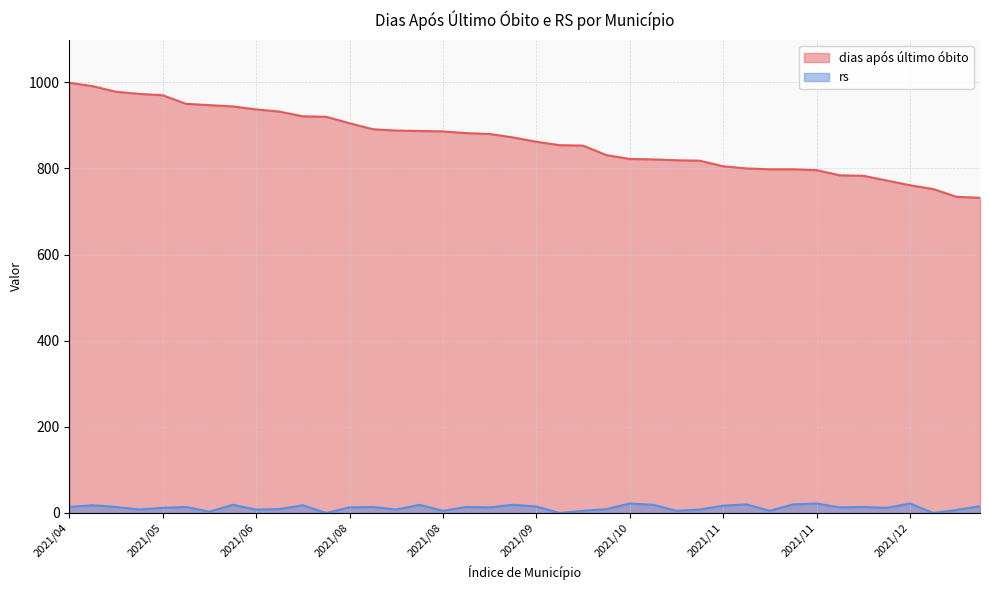

Reading left to right, list all the values displayed in this chart.

dias após último óbito: 999	991	978	973	970	950	947	944	937	932	921	920	905	891	888	887	886	882	880	872	862	854	853	831	822	821	819	818	805	800	798	798	796	784	783	772	761	752	734	732
rs: 14	18	14	8	12	14	3	19	8	9	18	0	13	14	8	19	5	14	13	19	15	0	5	9	22	19	5	8	17	20	5	20	22	13	14	12	22	0	7	16